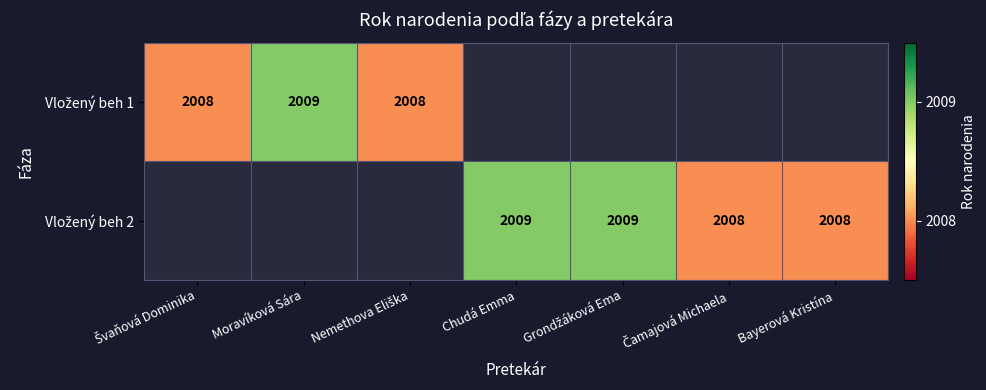

How many categories are shown in the chart?

7